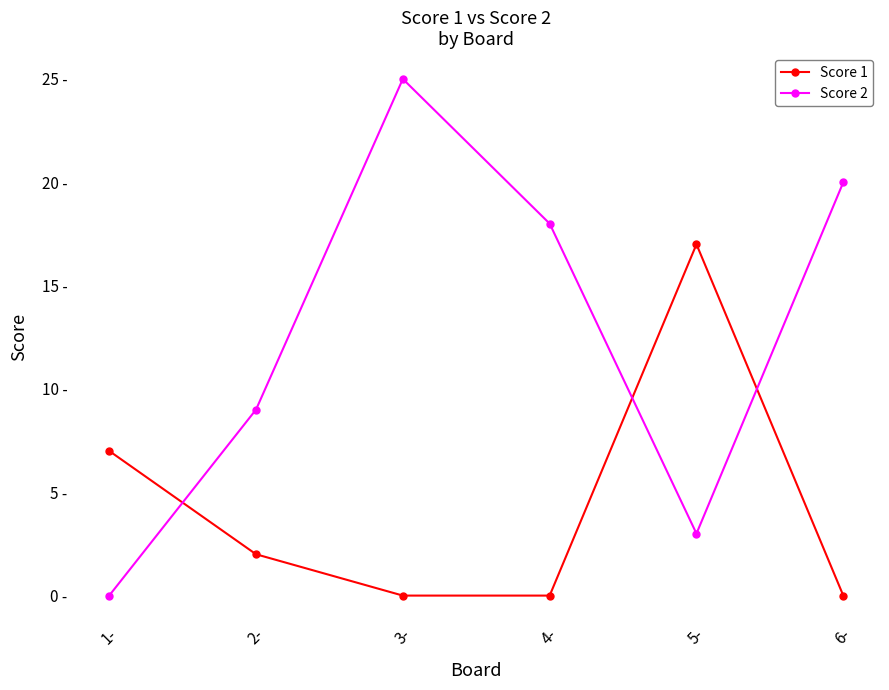

Does the chart have visible grid lines?

No